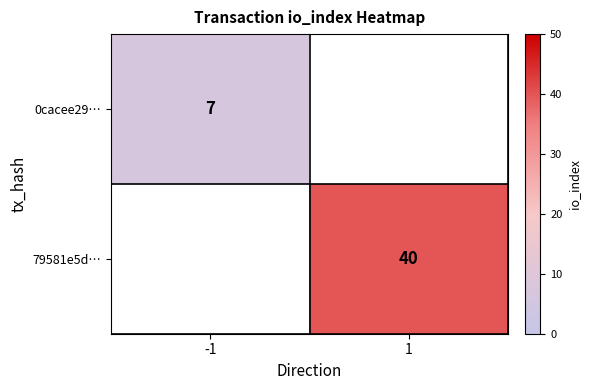

Which has a higher value, -1 or 1?

1